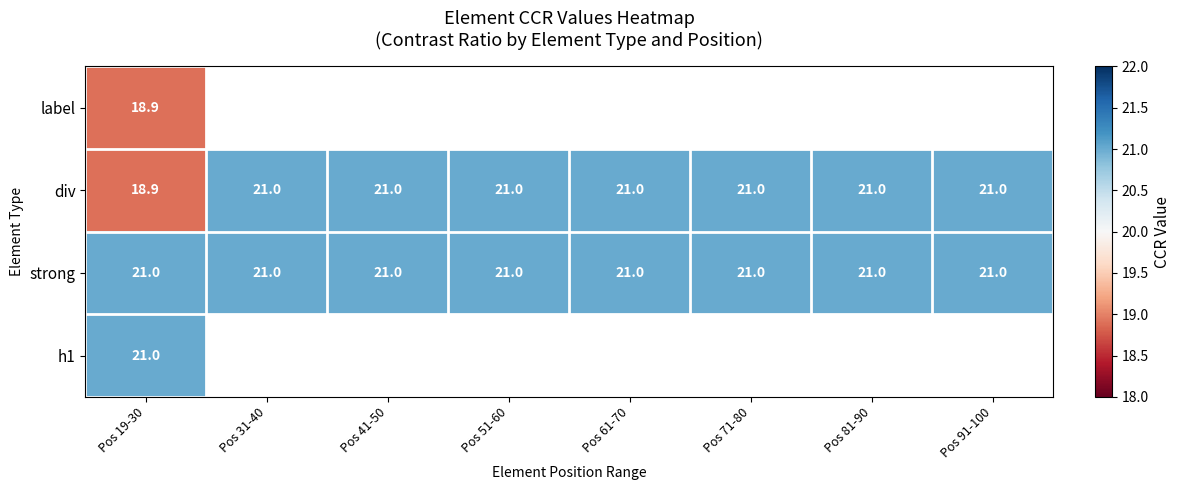

The value of div at Pos 81-90 is 21.0. True or false?

True